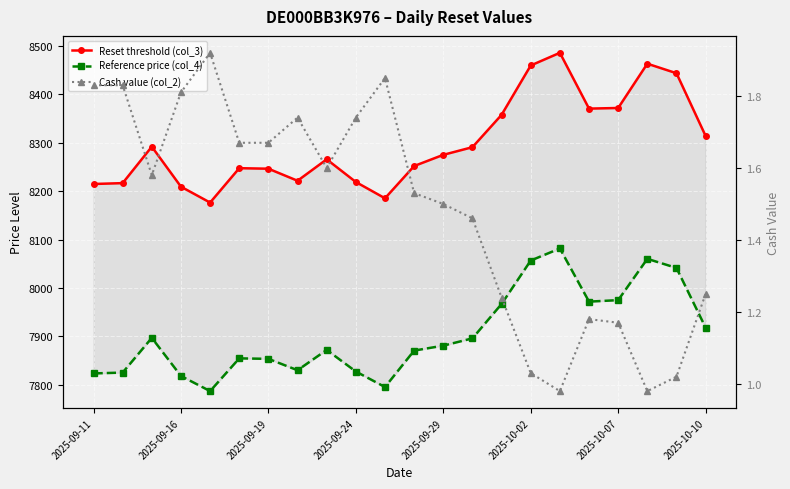

True or false: Reference price (col_4) and Reset threshold (col_3) intersect in this chart.

False